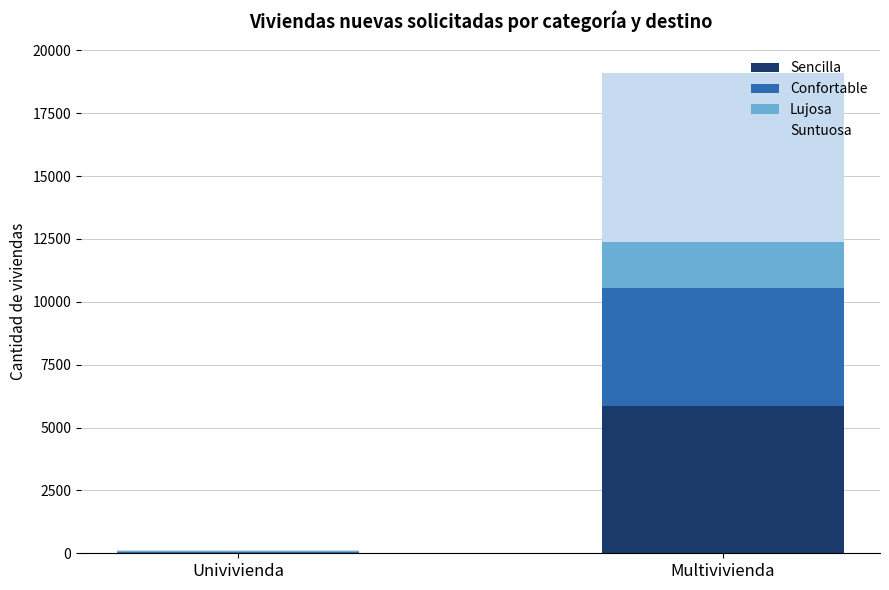

At which category is the sum across all series the highest?

Multivivienda